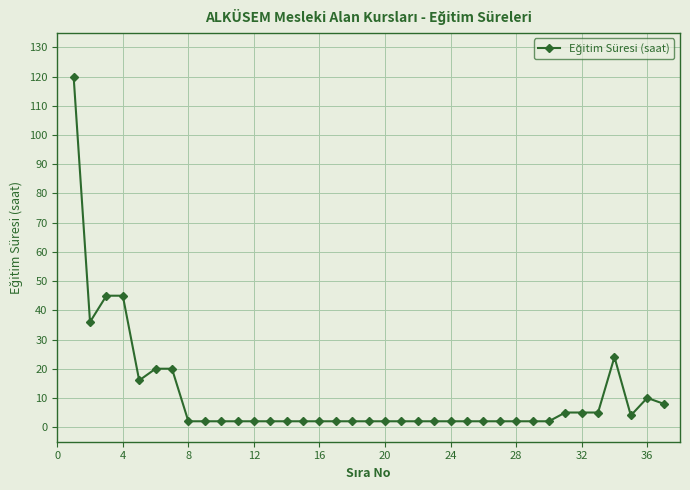

What is the average value?

11